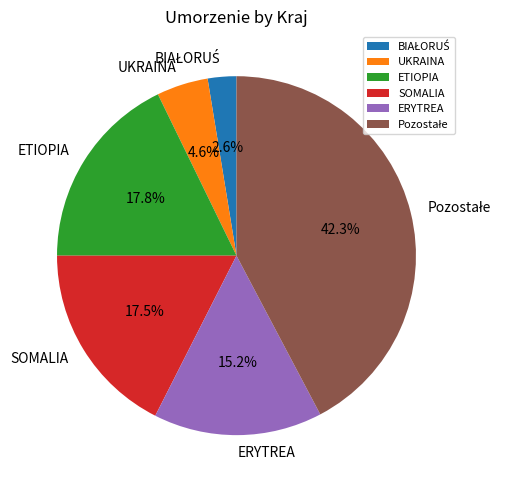

Is the sum of UKRAINA and ERYTREA greater than half?

No